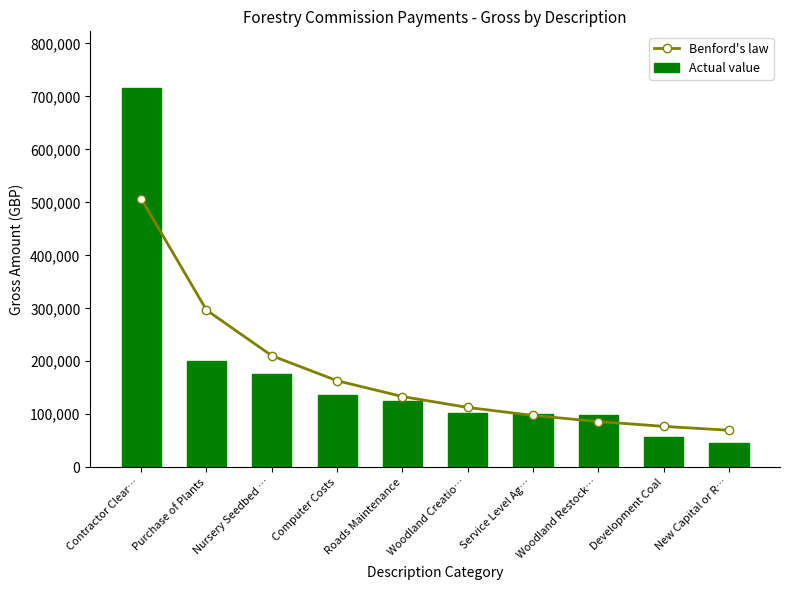

What is the greatest value displayed?

715579.4